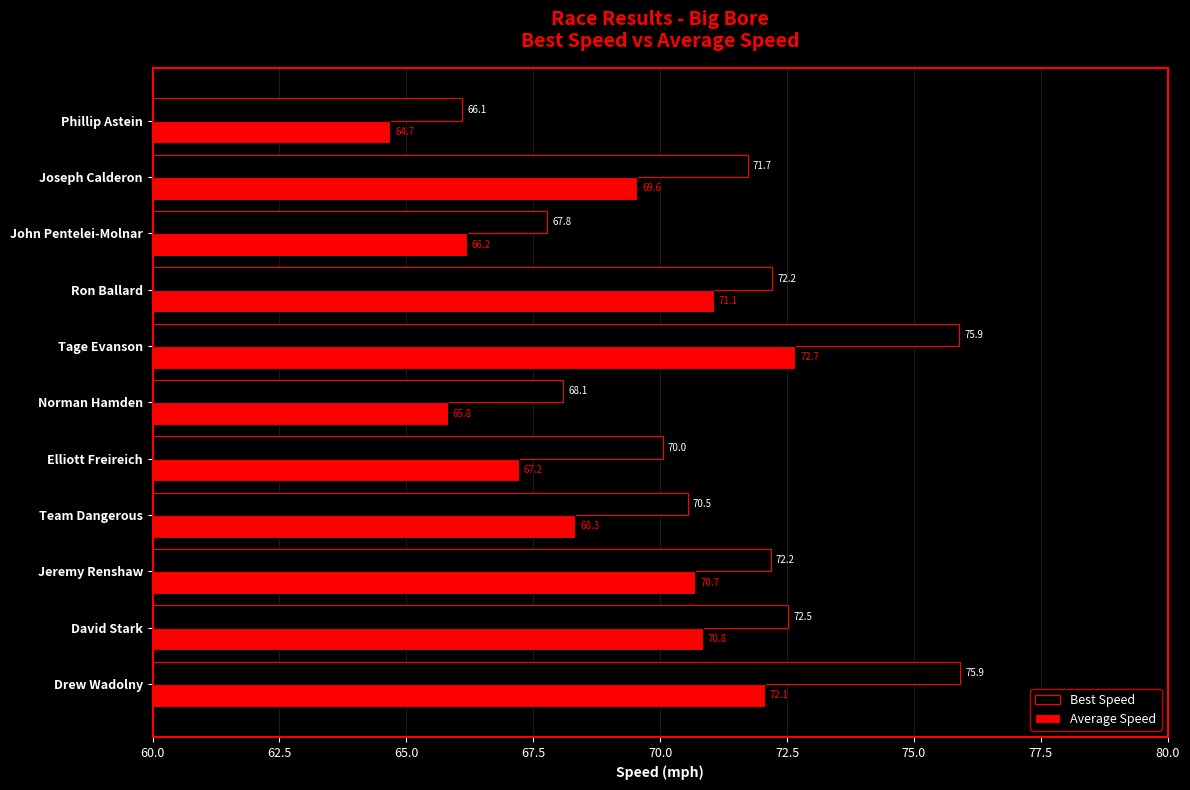

Between Team Dangerous and Joseph Calderon, which series saw the biggest shift?

Average Speed